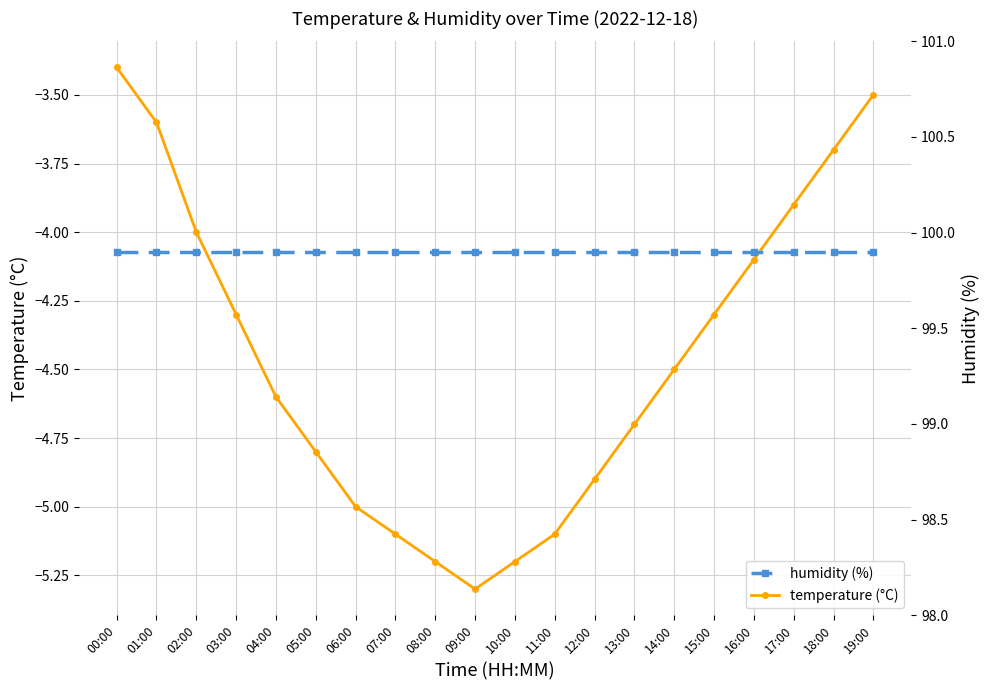

Rank the series by their maximum value, from highest to lowest.

humidity (%), temperature (°C)